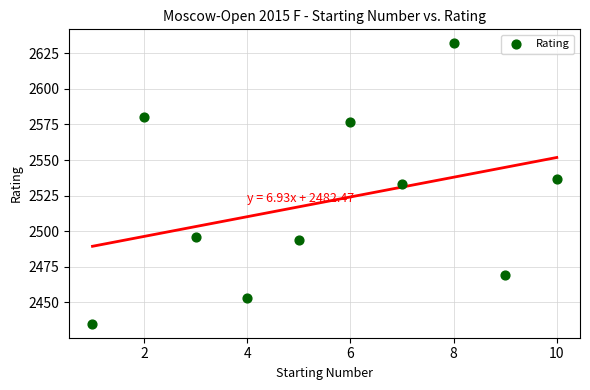

What is the range of X values (max minus min)?

9